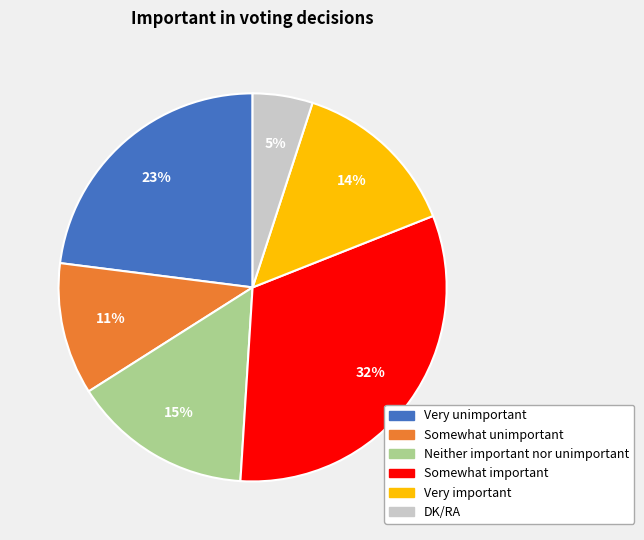

Rank the categories by value from lowest to highest.

DK/RA, Somewhat unimportant, Very important, Neither important nor unimportant, Very unimportant, Somewhat important